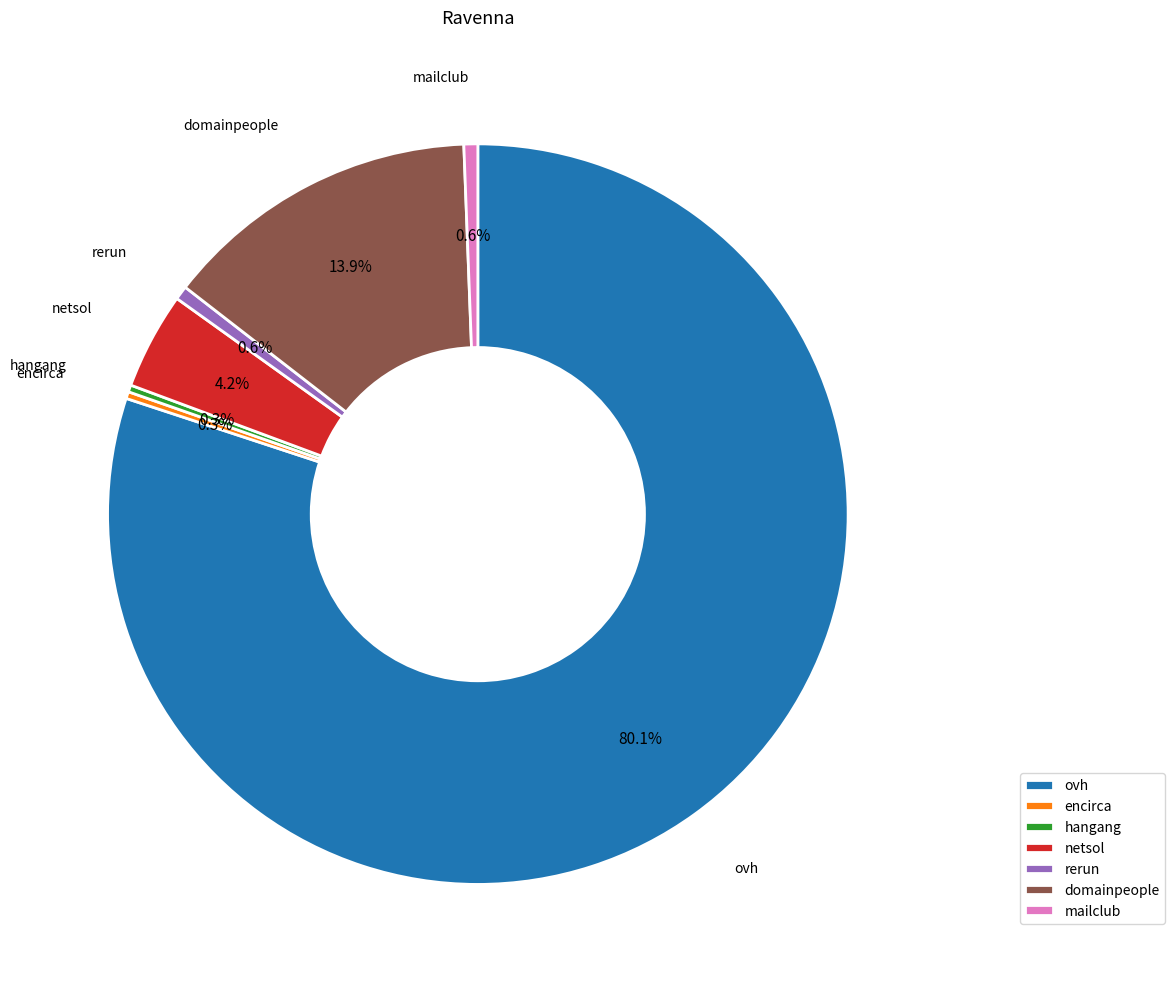

Which slice is the largest?

ovh